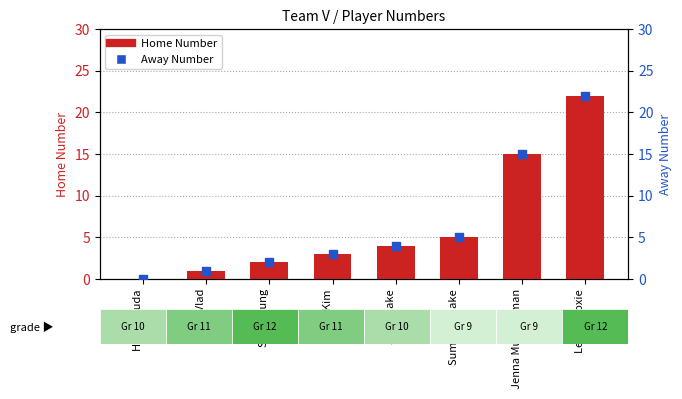

At which category is the sum across all series the highest?

Lenea Hoxie